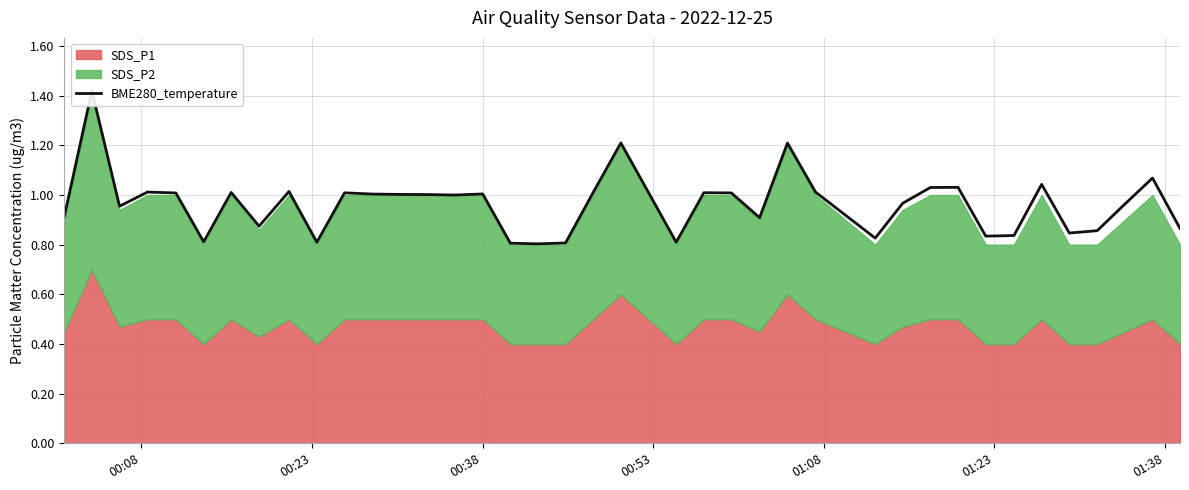

What is the greatest value displayed?

1.4